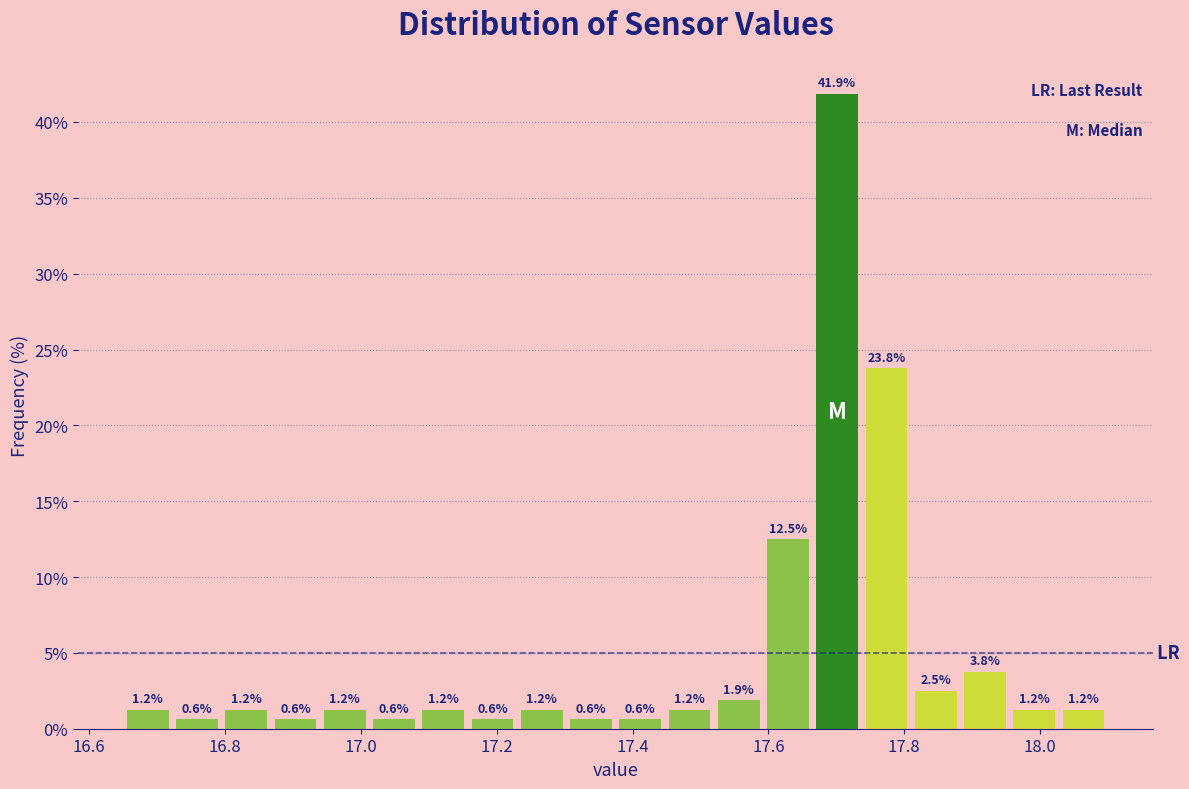

Read against the x-axis, roughly where is the centre of the tallest bar?

17.70